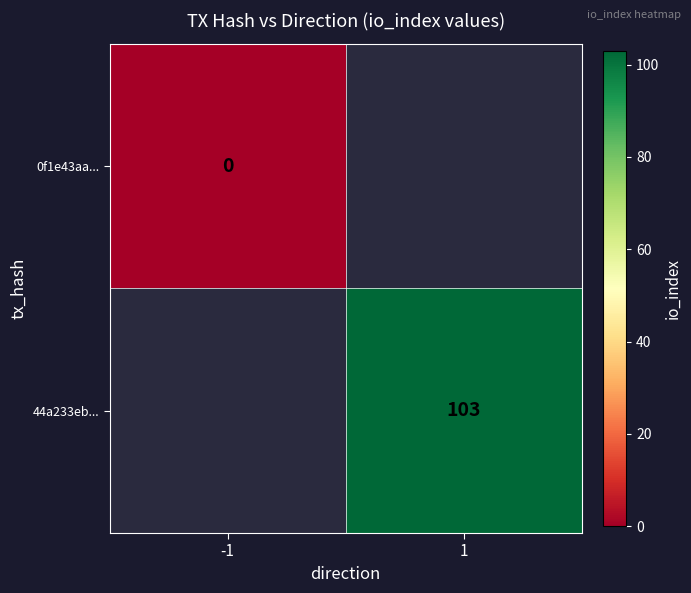

The value of 44a233eb... at 1 is 64. True or false?

False